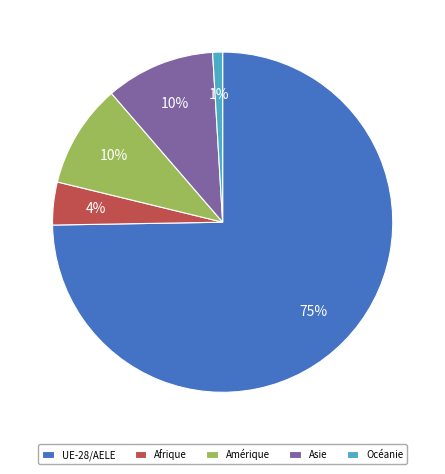

Does any single category account for the majority?

Yes